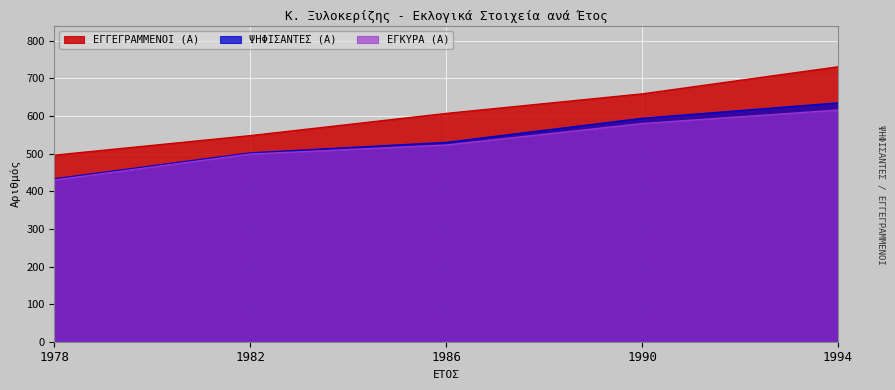

How many lines are shown in the chart?

3